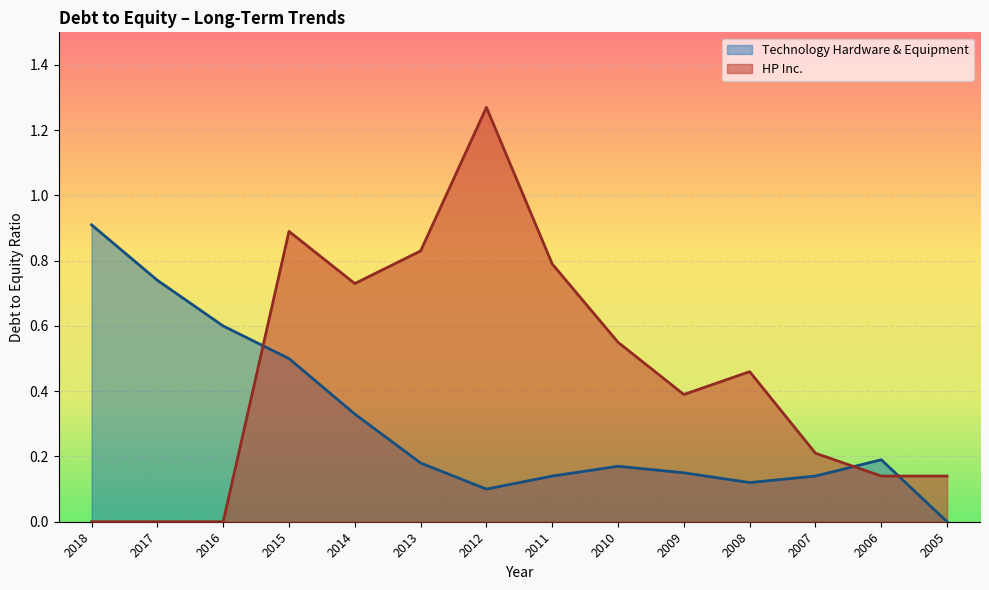

What is the difference between the maximum and second lowest values in the Technology Hardware & Equipment series?

0.8